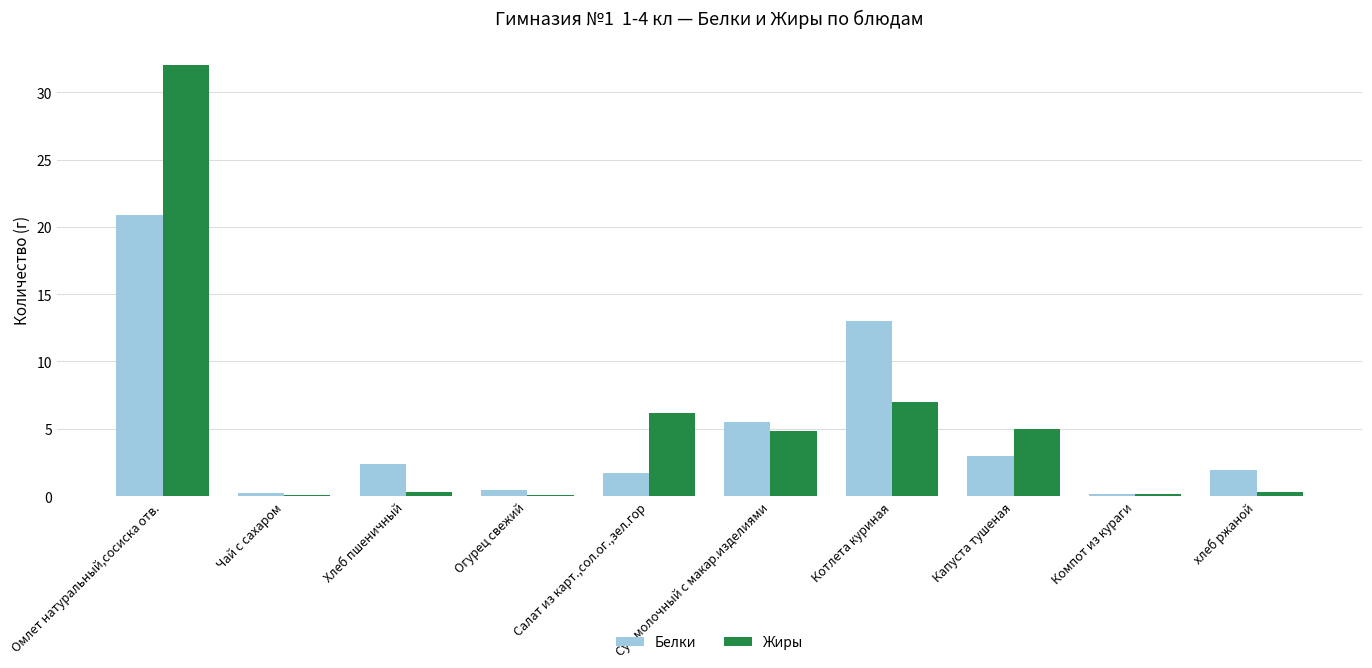

Reading right to left, transcribe all the data shown in this chart.

Белки: 1.9	0.2	3.0	13.0	5.5	1.7	0.4	2.4	0.2	20.9
Жиры: 0.3	0.1	5.0	7.0	4.8	6.2	0.1	0.3	0.1	32.0